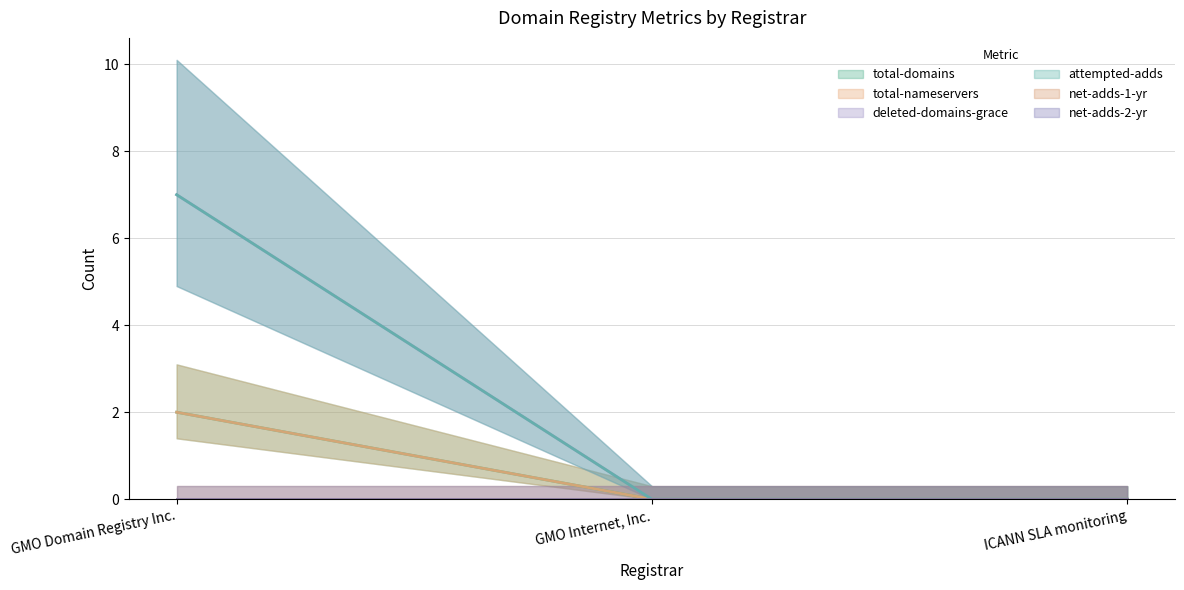

The attempted-adds series shows 7 at GMO Domain Registry Inc.. True or false?

True